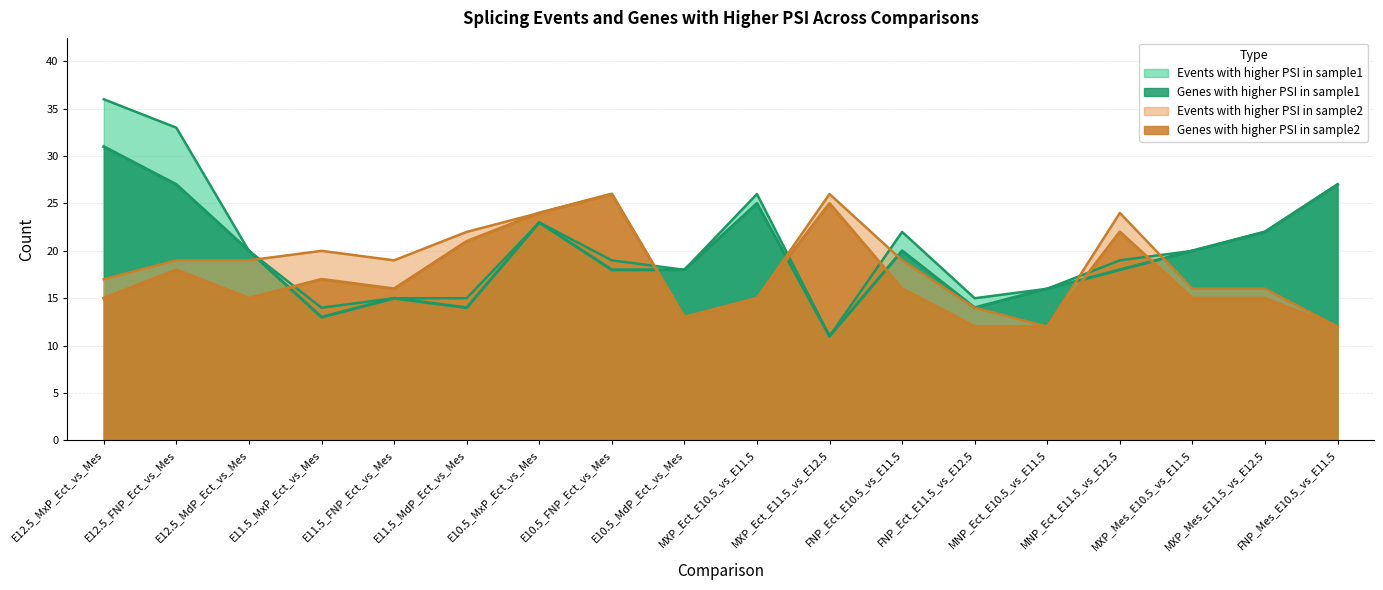

At which category does Events with higher PSI in sample1 reach its first local peak?

E10.5_MxP_Ect_vs_Mes